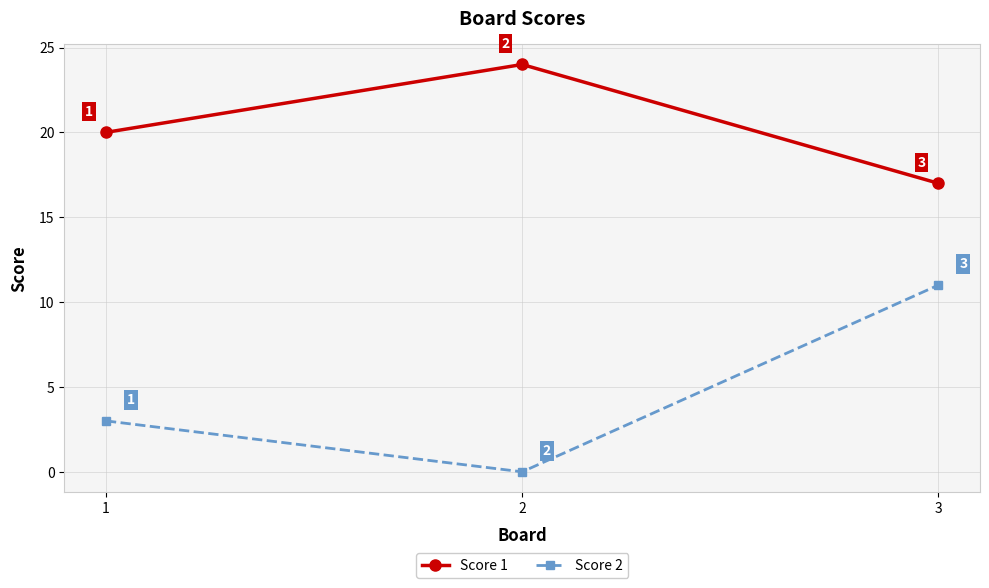

Which series has the widest spread of values?

Score 2